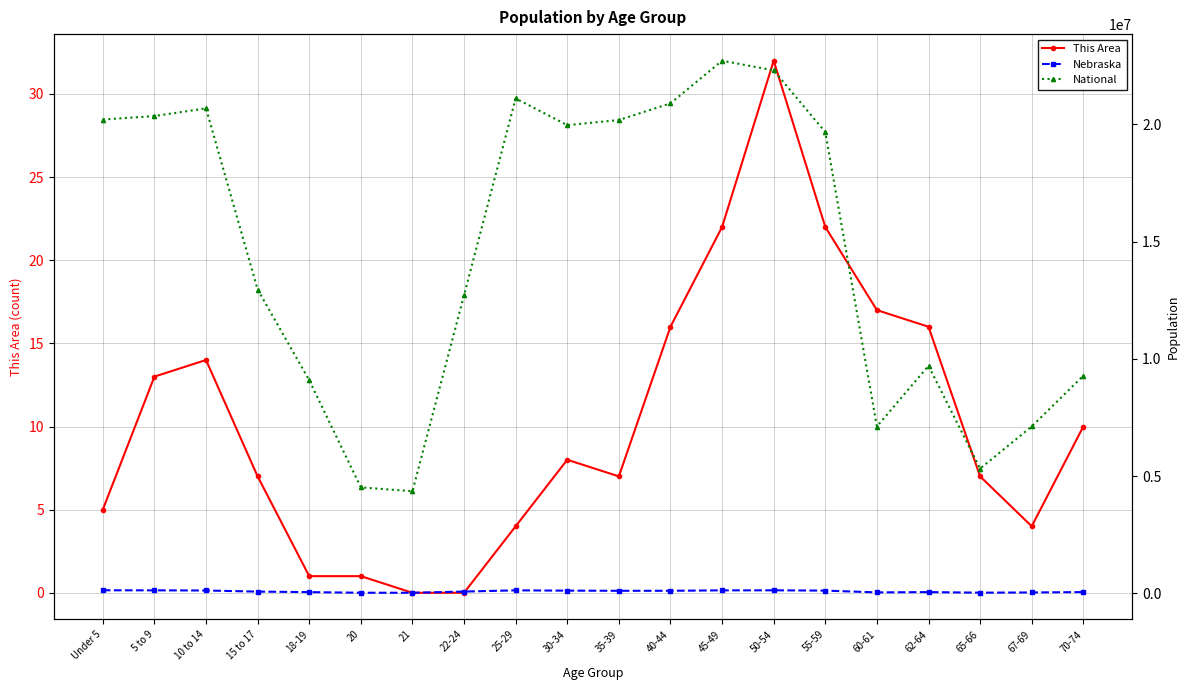

The value of National at 45-49 is 22708591. True or false?

True